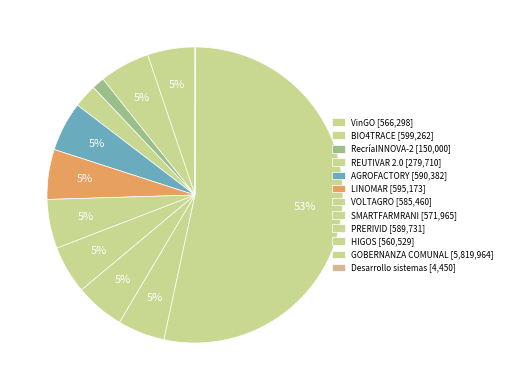

What is the smallest slice in the pie chart?

Desarrollo sistemas